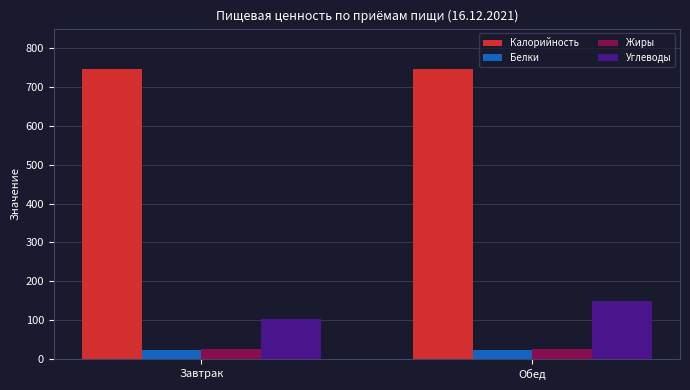

What is the average value of the Калорийность series?

745.2